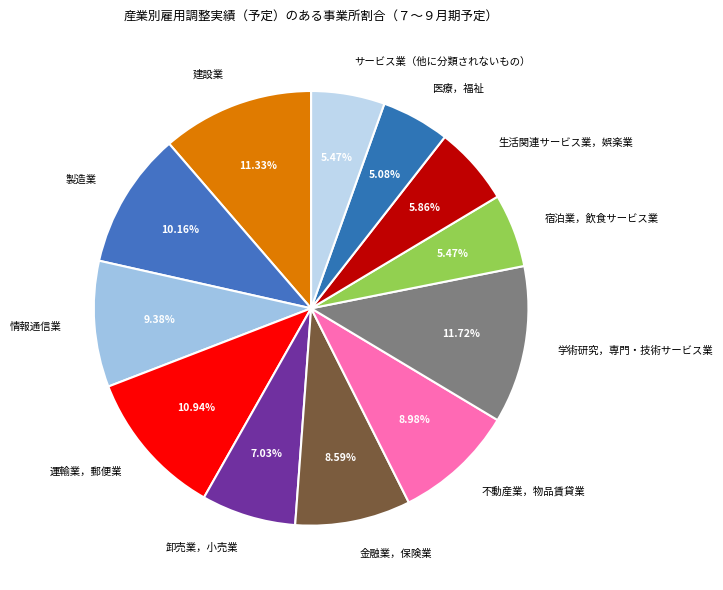

What percentage is the 宿泊業，飲食サービス業 slice, to the nearest percent?

5%